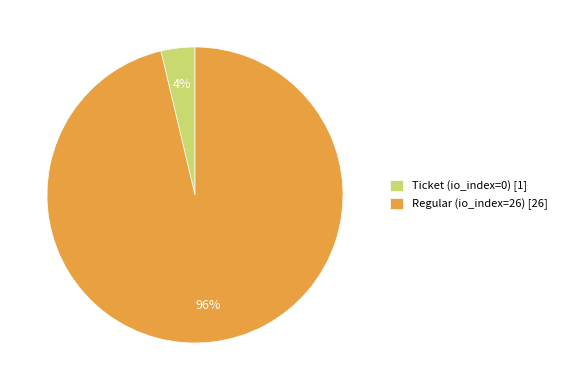

How many segments does this pie chart have?

2